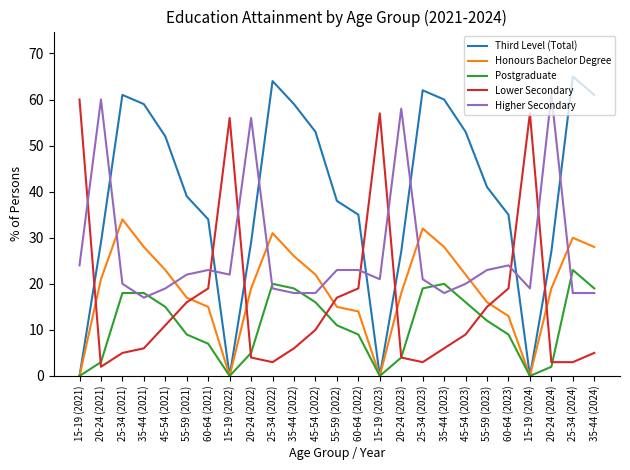

In Honours Bachelor Degree, how many points are higher than both neighbors (excluding endpoints)?

4